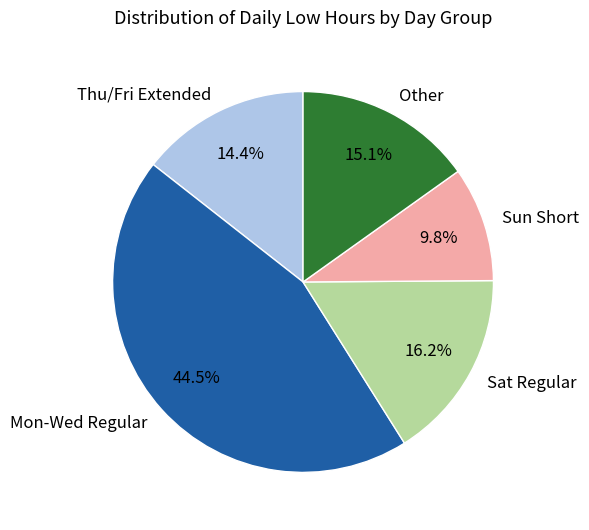

Combined, do Thu/Fri Extended and Mon-Wed Regular account for over 50%?

Yes